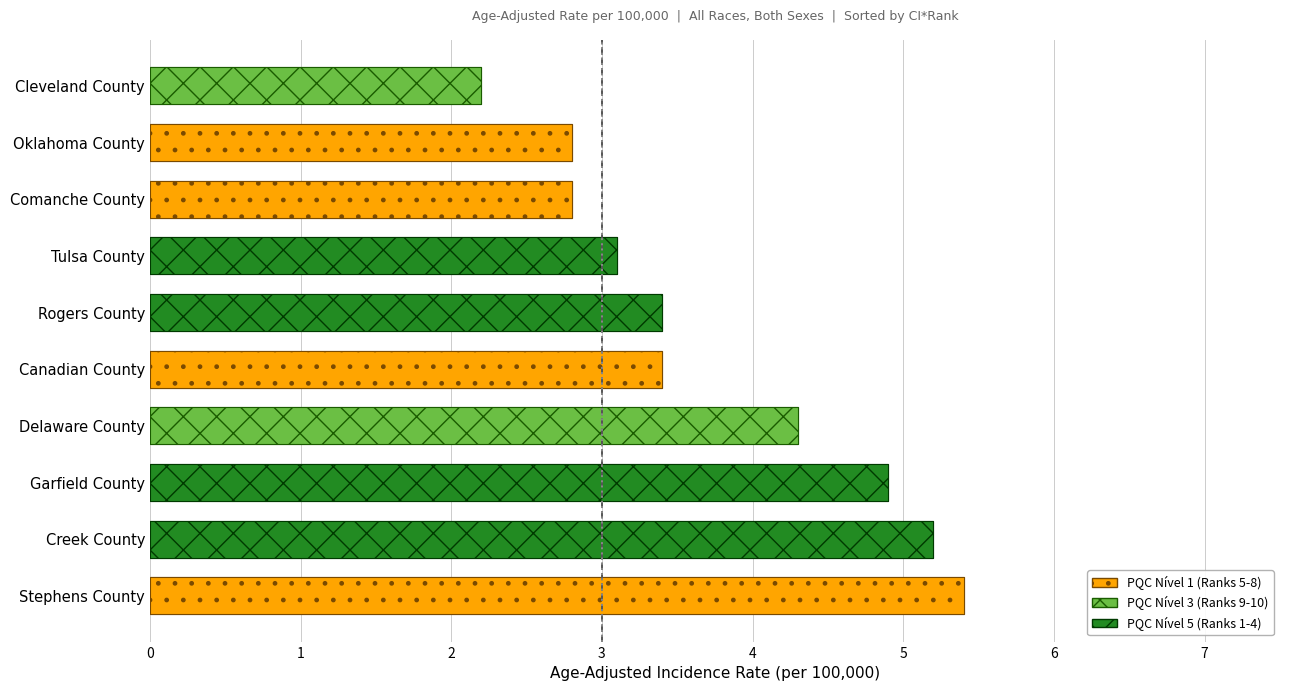

What is the value of the 10th bar from the left?

5.4